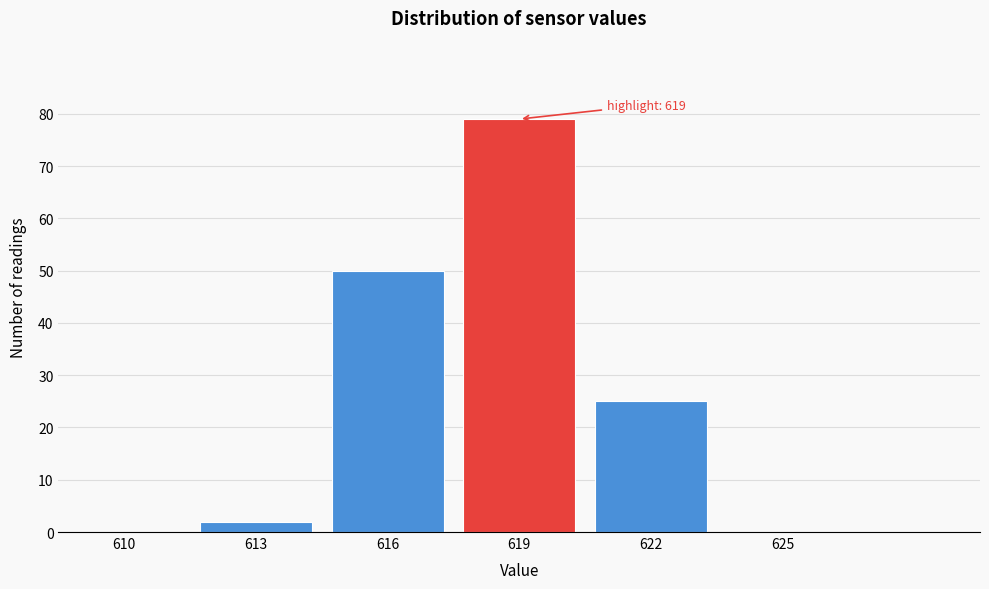

Reading left to right, what are all the values shown in this chart?

610=0	613=2	616=50	619=79	622=25	625=0